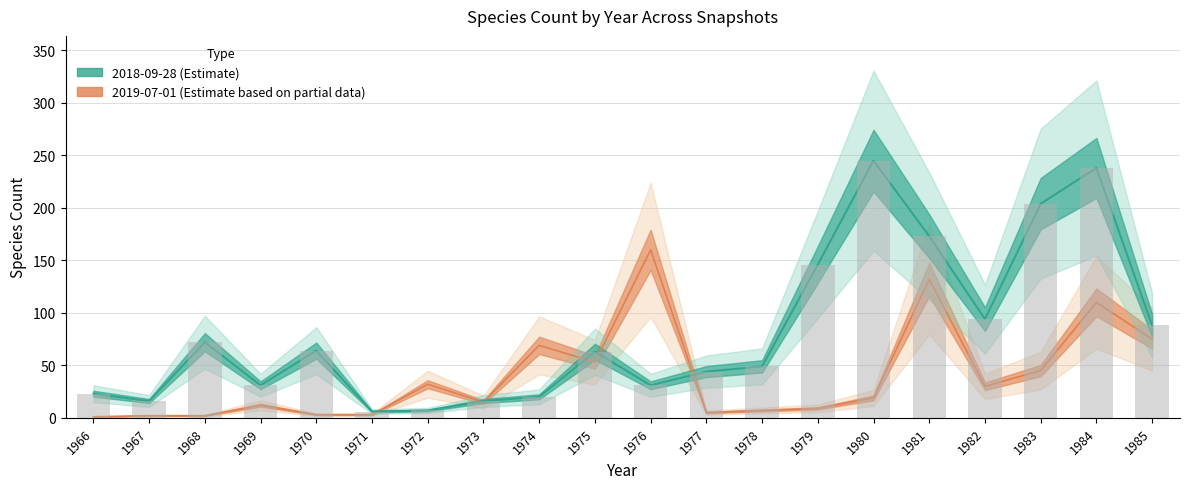

Which series has the widest spread of values?

2018-09-28